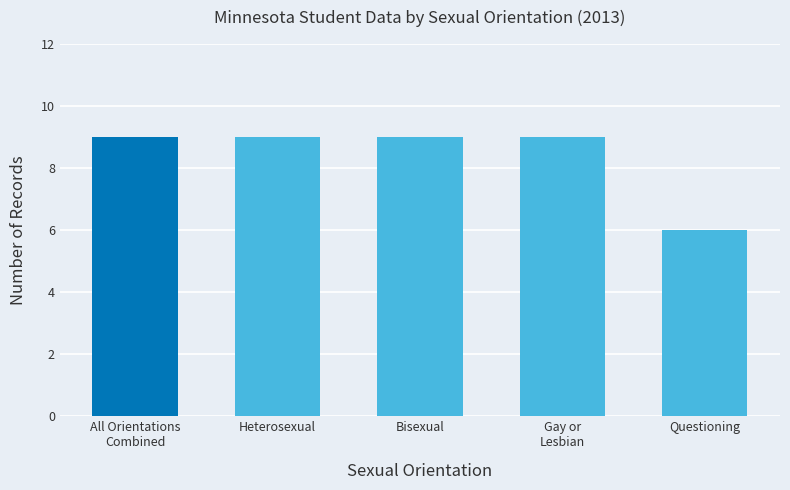

What is the label of the 4th bar from the right?

Heterosexual